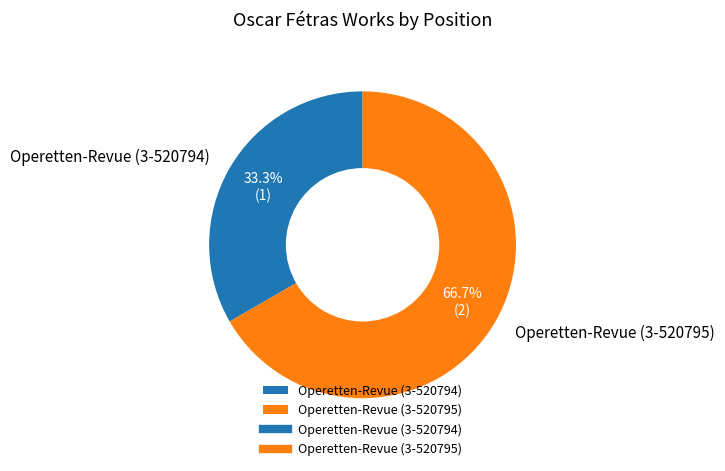

What is the smallest slice in the pie chart?

Operetten-Revue (3-520794)